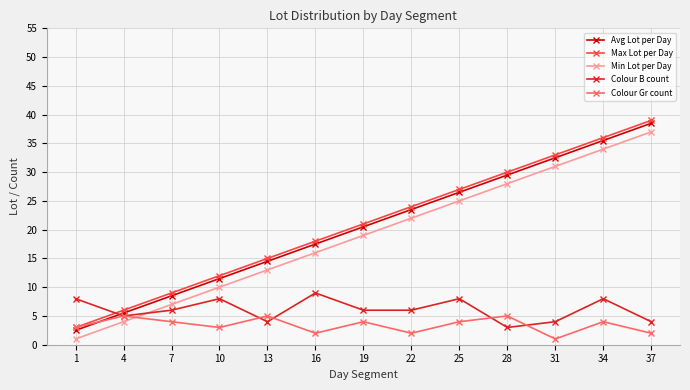

What is the smallest value displayed?

1.0